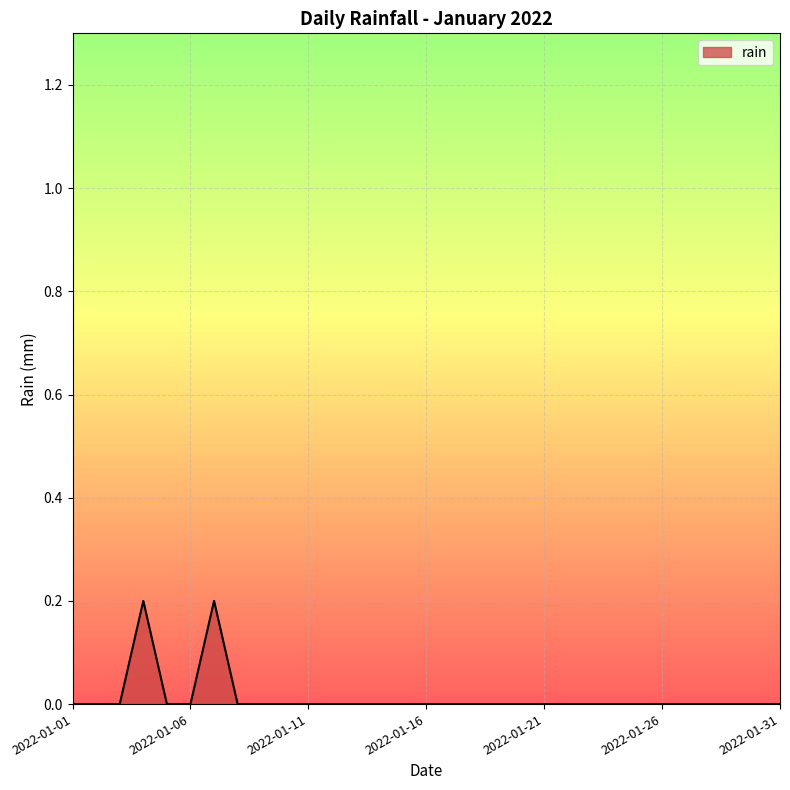

What is the maximum value shown in the chart?

0.2